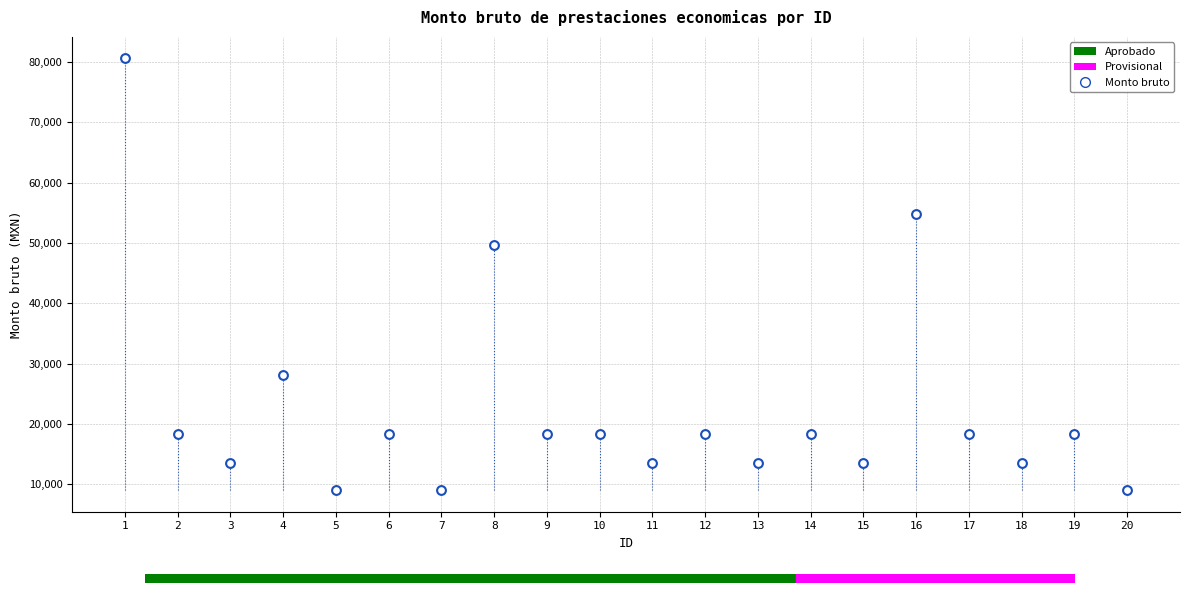

What is the range of X values (max minus min)?

19